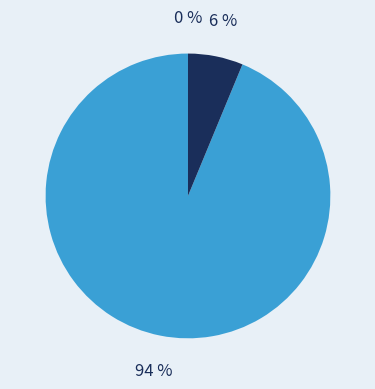

Between Ordinary Payment and Fee, which is larger?

Ordinary Payment